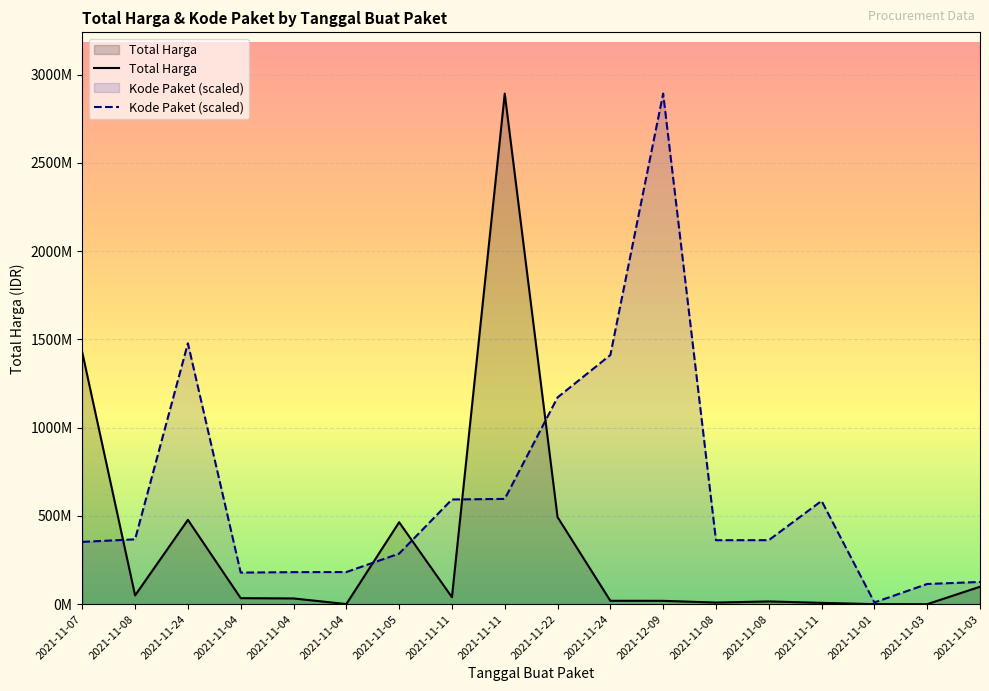

Is the value of Kode Paket at 2021-11-04 greater than the value of Total Harga at 2021-11-05?

No